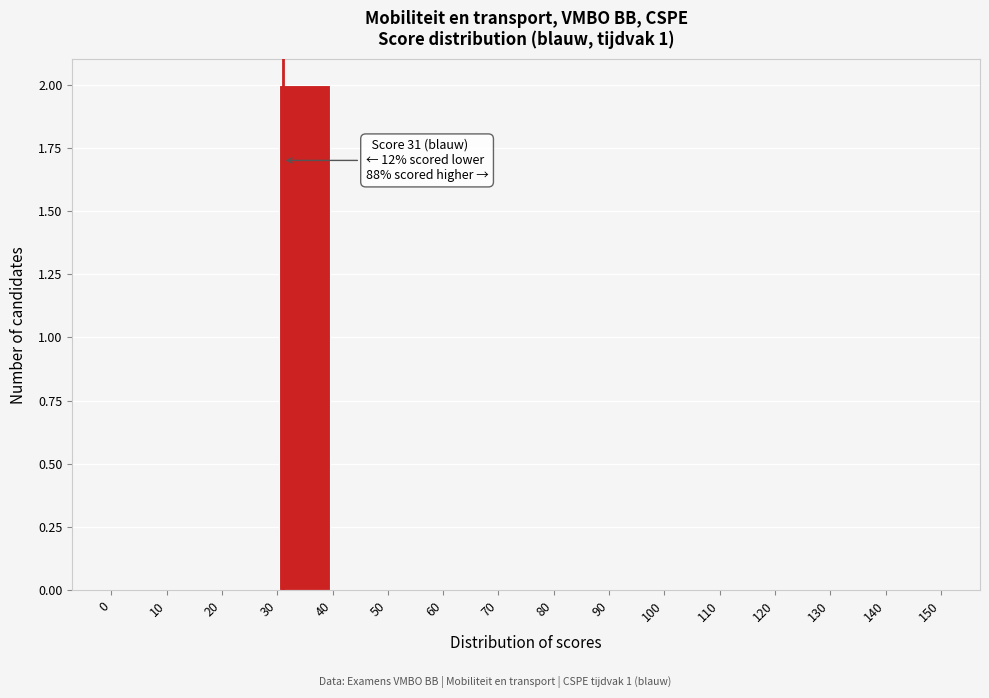

Over which range of the x-axis is the bar tallest?

30 to 40